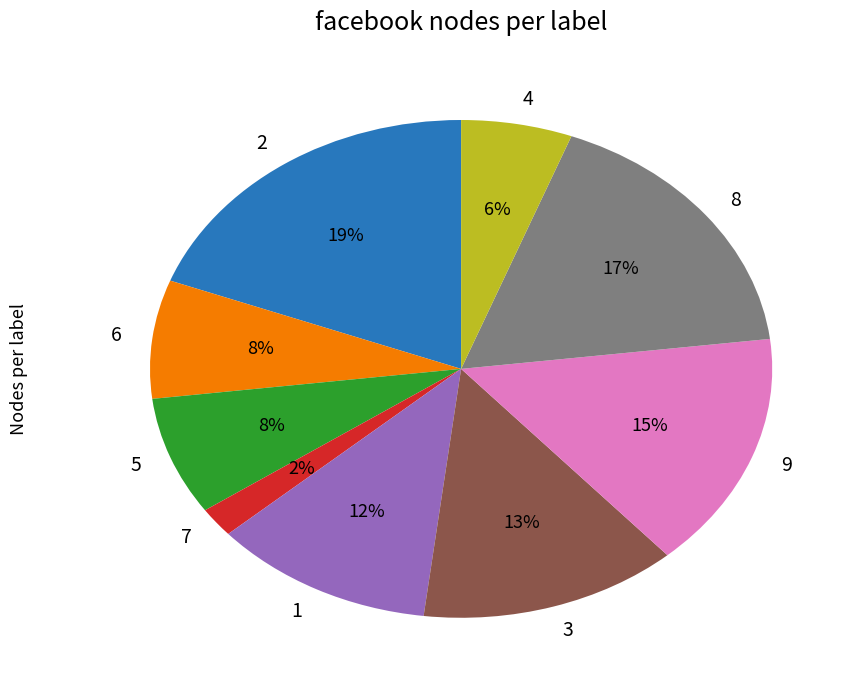

Do 7 and 4 together represent more than half of the pie?

No